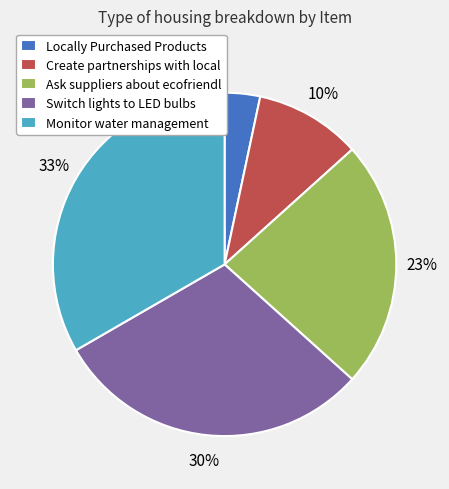

Which slice is the largest?

Monitor water management